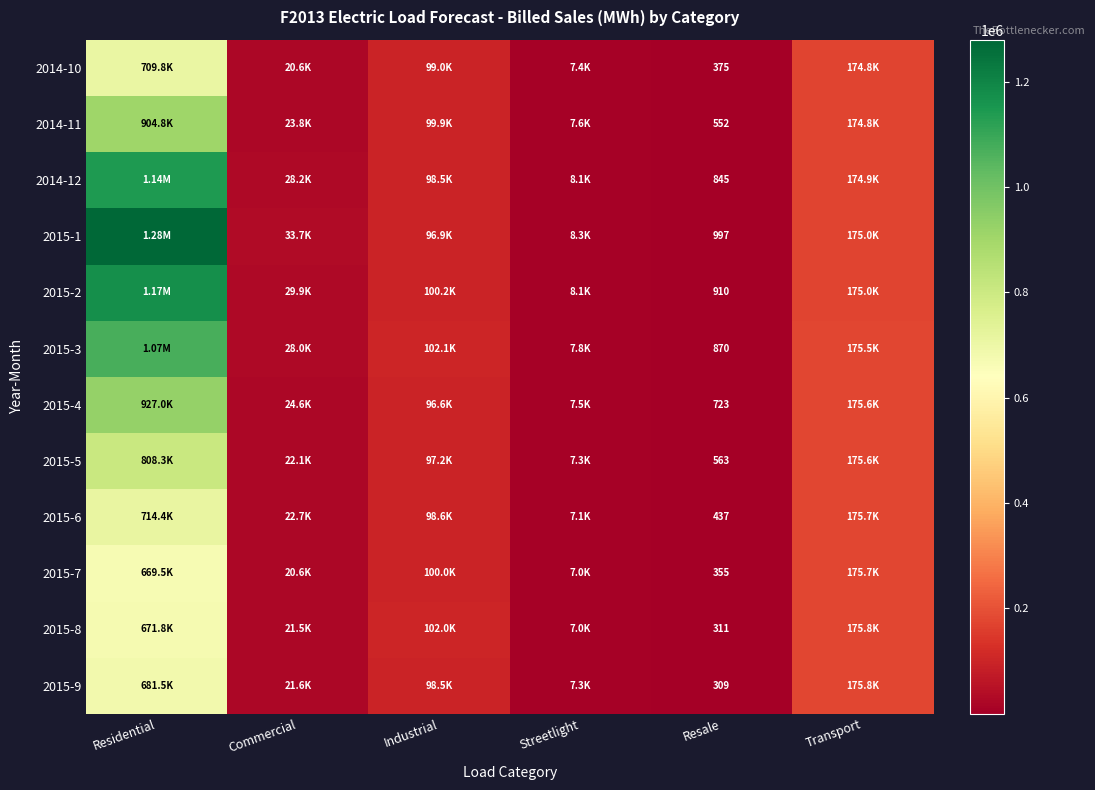

Which series changed the most between Residential and Streetlight?

2015-1